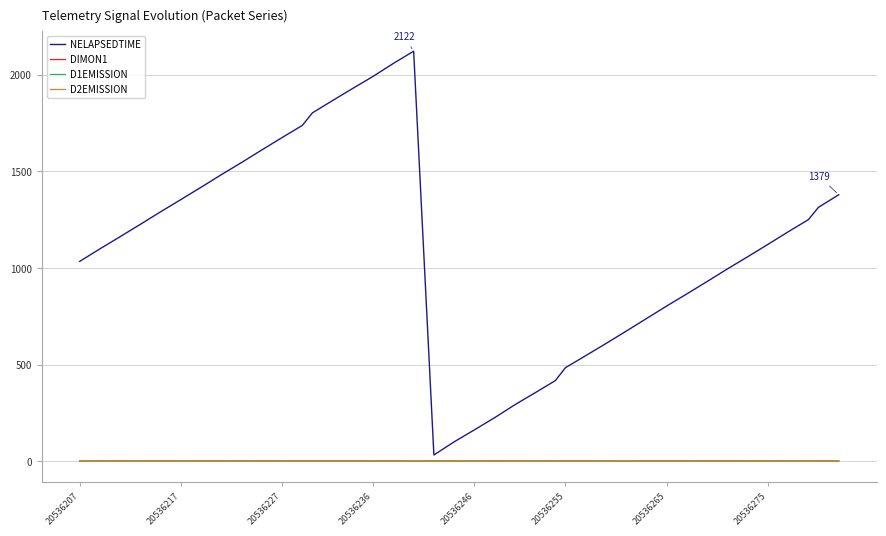

Which series has the largest total across all categories?

NELAPSEDTIME